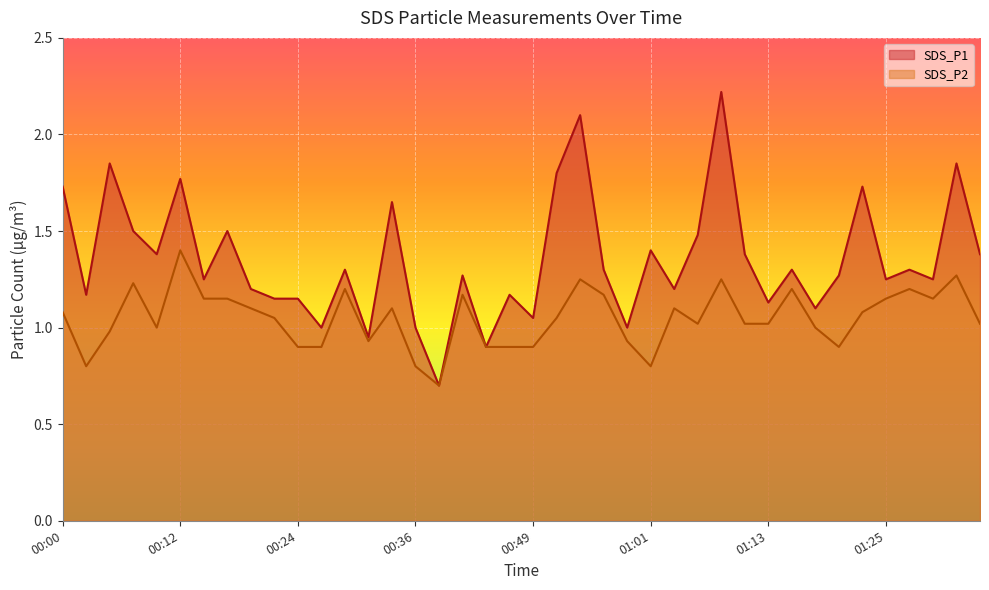

Rank the series by their average value, from lowest to highest.

SDS_P2, SDS_P1